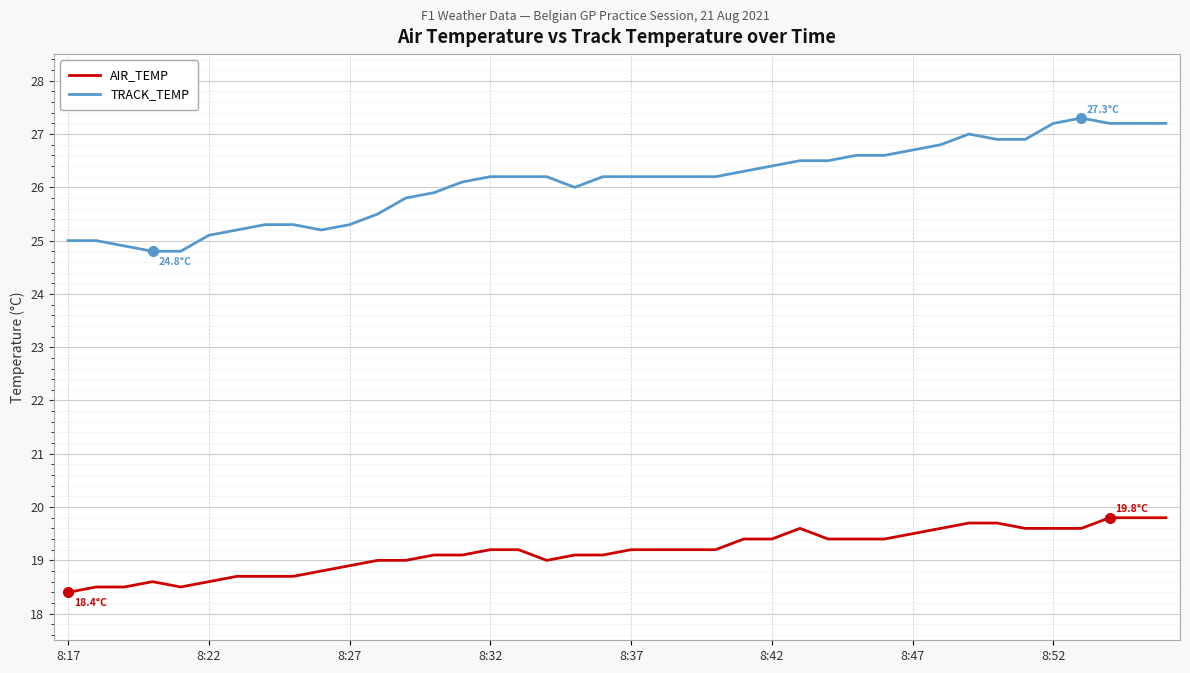

True or false: TRACK_TEMP and AIR_TEMP intersect in this chart.

False